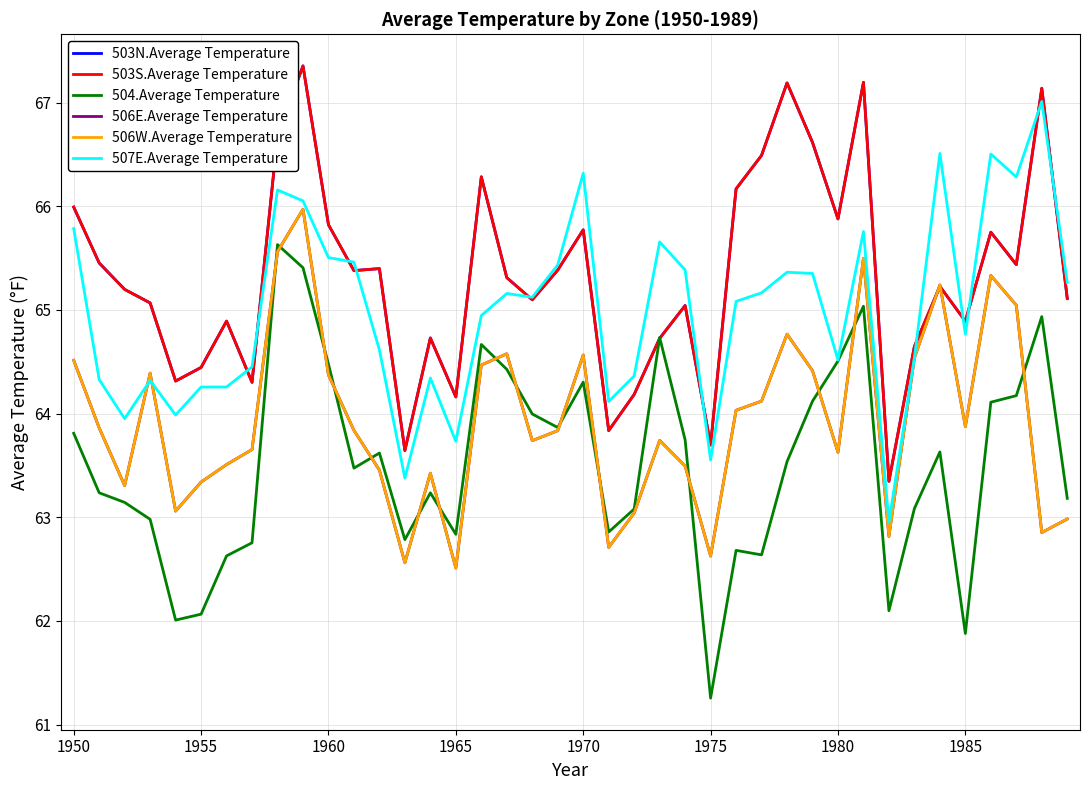

How many intersections are there between 507E.Average Temperature and 506E.Average Temperature?

2